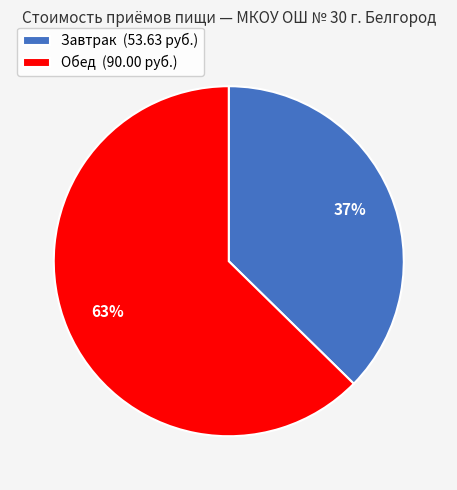

How many slices are in this pie chart?

2